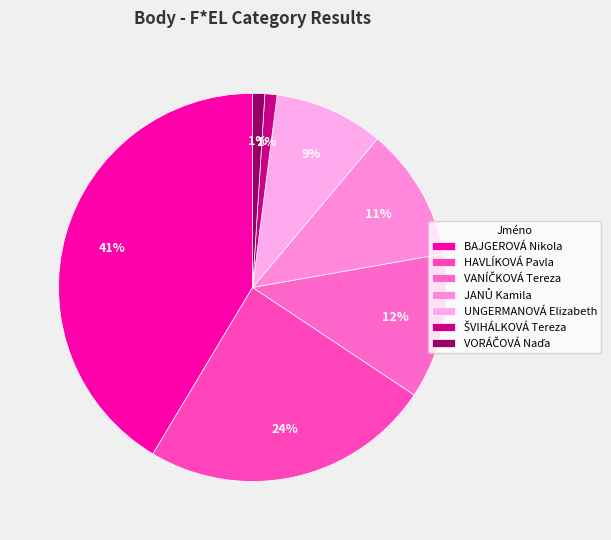

Does BAJGEROVÁ Nikola account for over 50% of the chart?

No